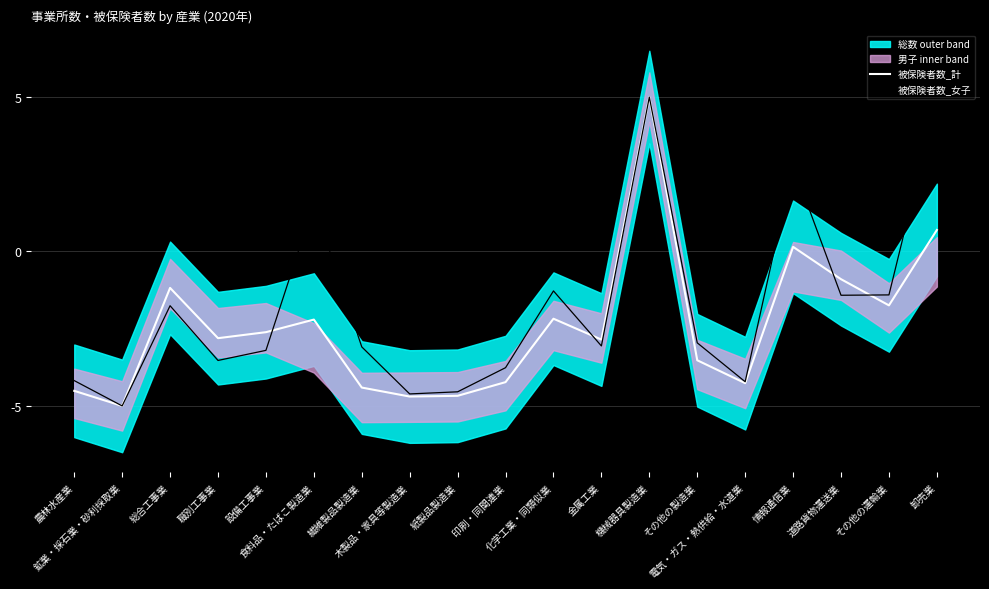

What is the maximum value for 被保険者数_女子?

5.0